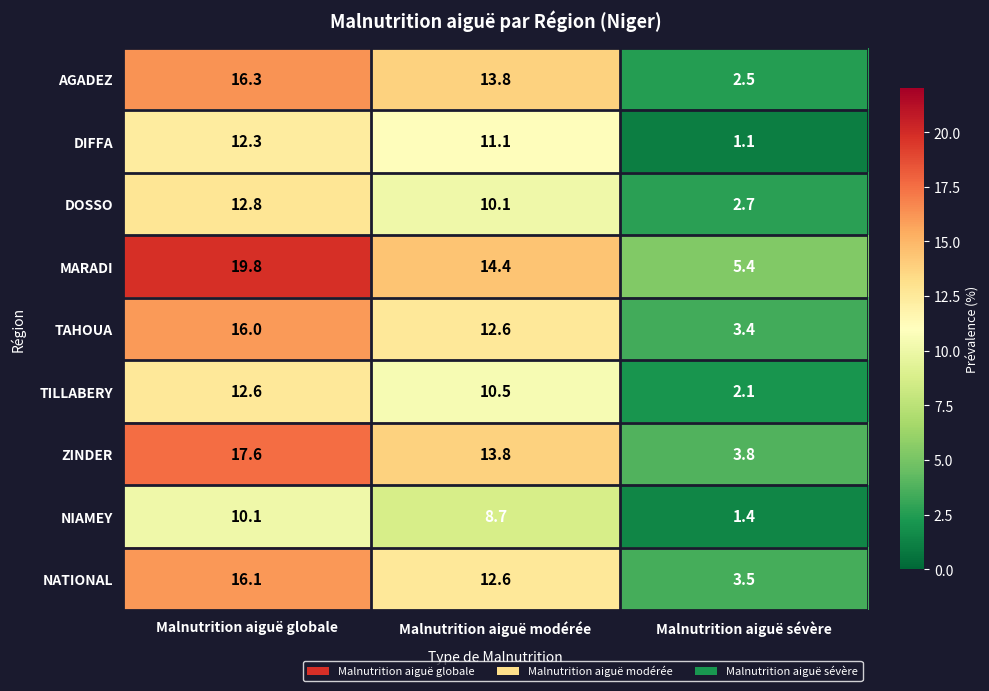

What is the difference between the ZINDER values at Malnutrition aiguë sévère and Malnutrition aiguë modérée?

10.0